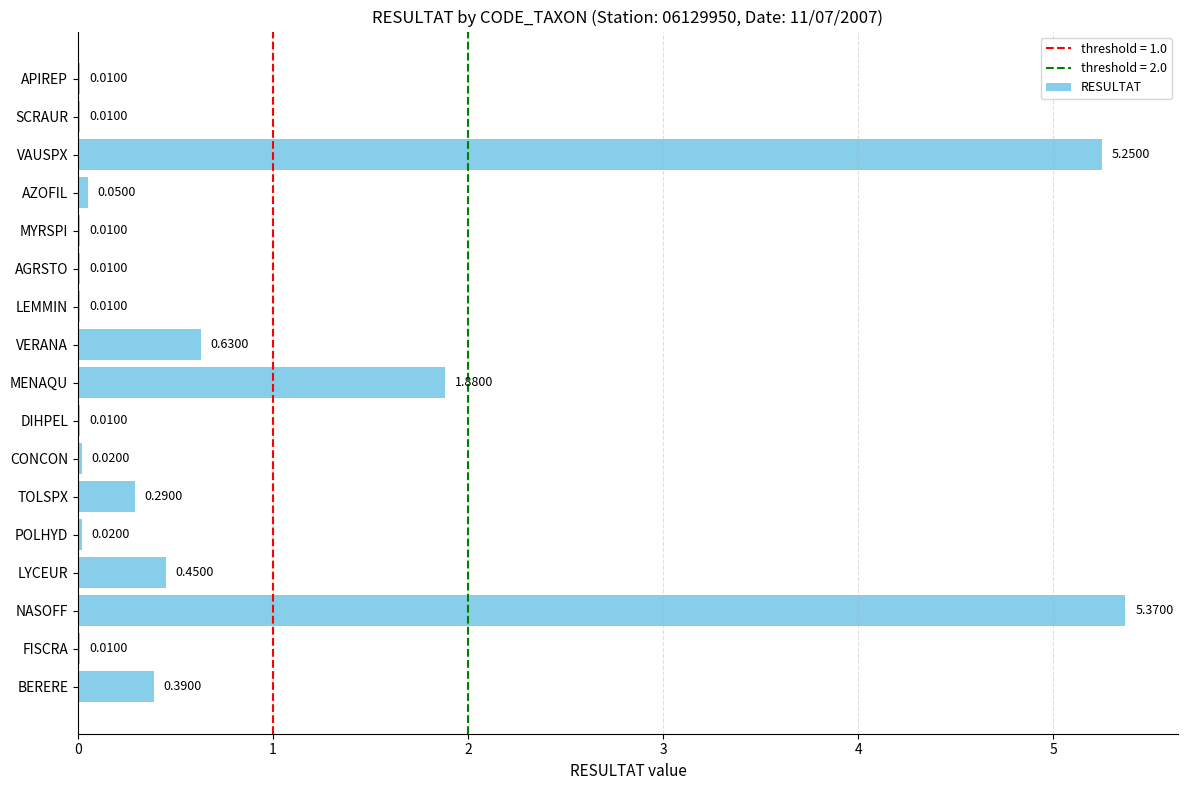

What is the sum of all values?

14.4